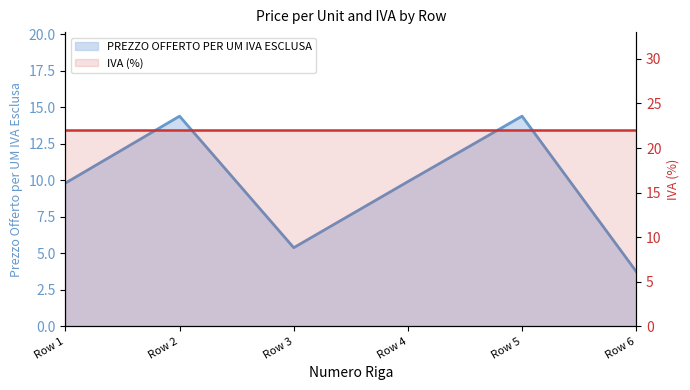

The value at Row 1 is 9.8. True or false?

True